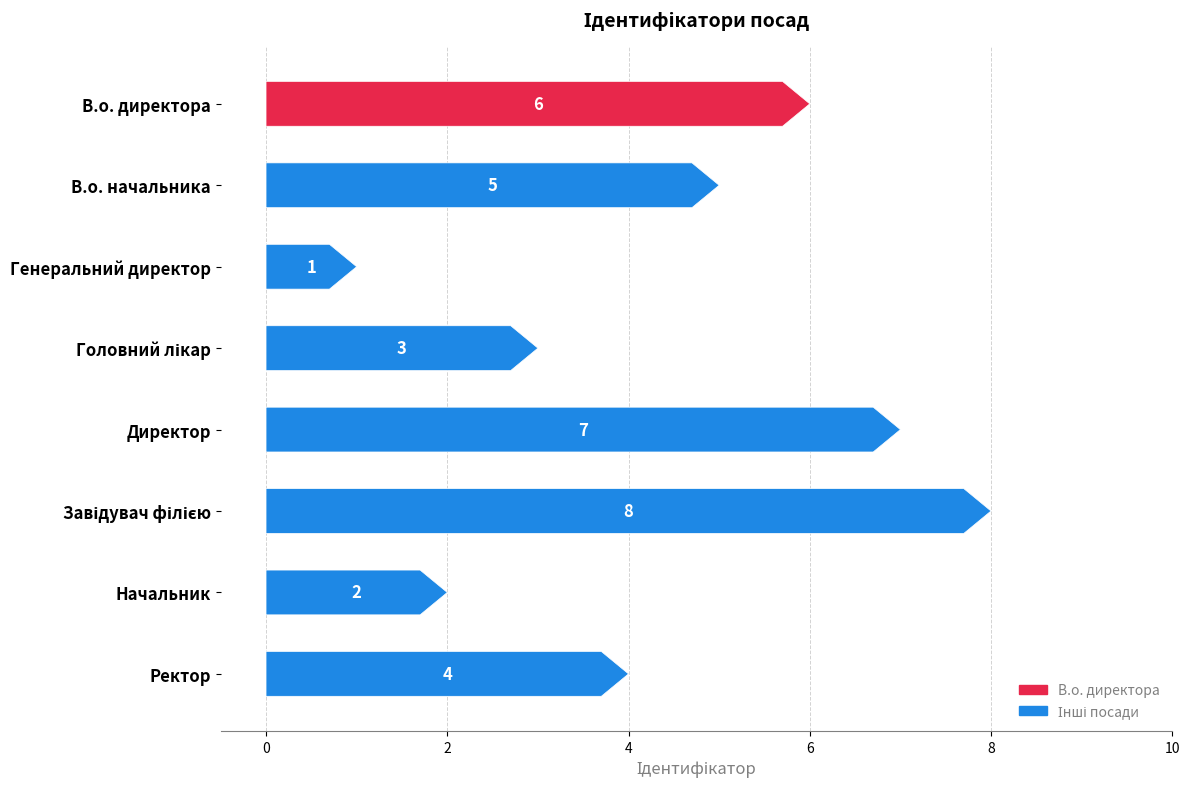

The value at Ректор is 6. True or false?

False